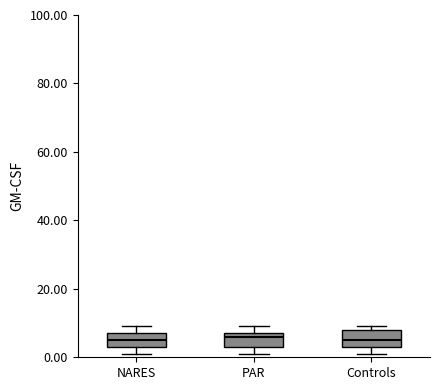

Reading left to right, read every box against the y-axis: the position of its median line, the range the box covers, and the ends of its whiskers. The values are not printed on the chart, so give them approximately, as read against the axis.

NARES: median 6, box 4 to 8, whiskers 2 to 10
PAR: median 6, box 4 to 8, whiskers 2 to 10
Controls: median 6, box 4 to 8, whiskers 2 to 10